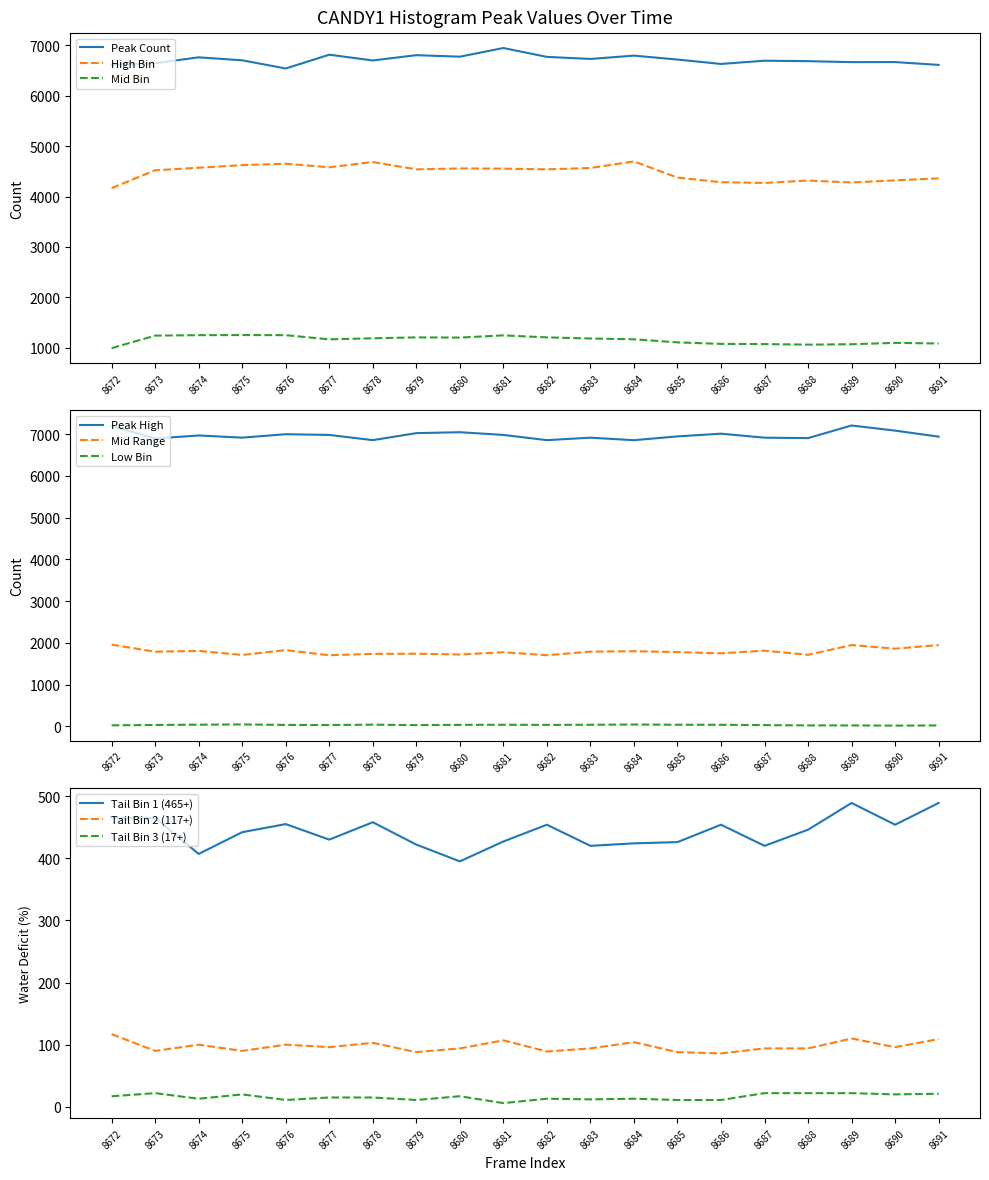

True or false: High Bin and Peak Count cross at least once.

False